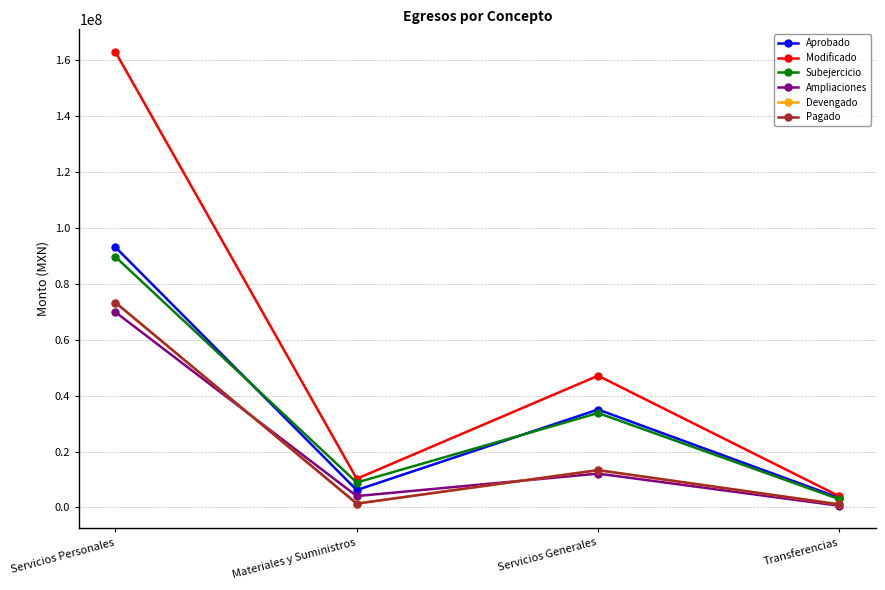

At which label does Ampliaciones reach its minimum?

Transferencias